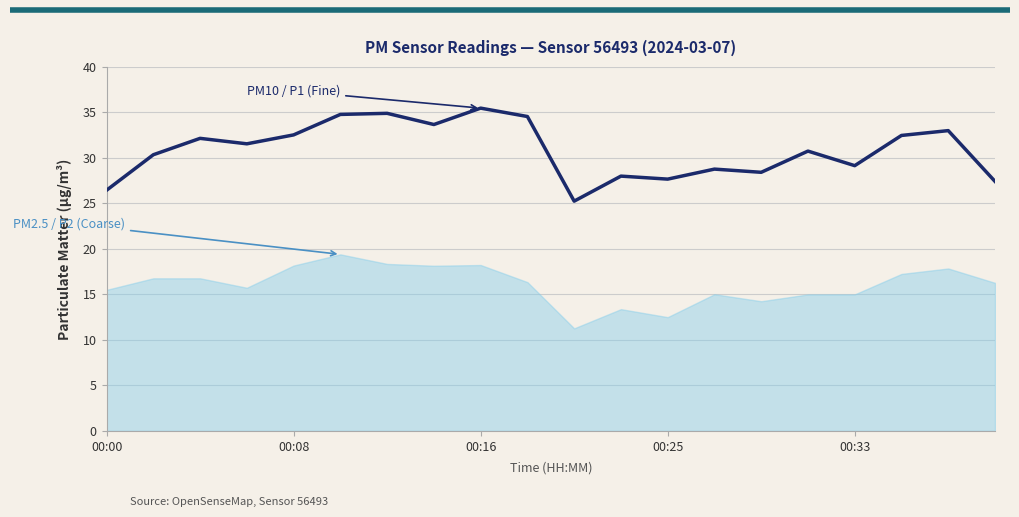

How many interior local peaks (higher than both neighbors) does the data have?

7